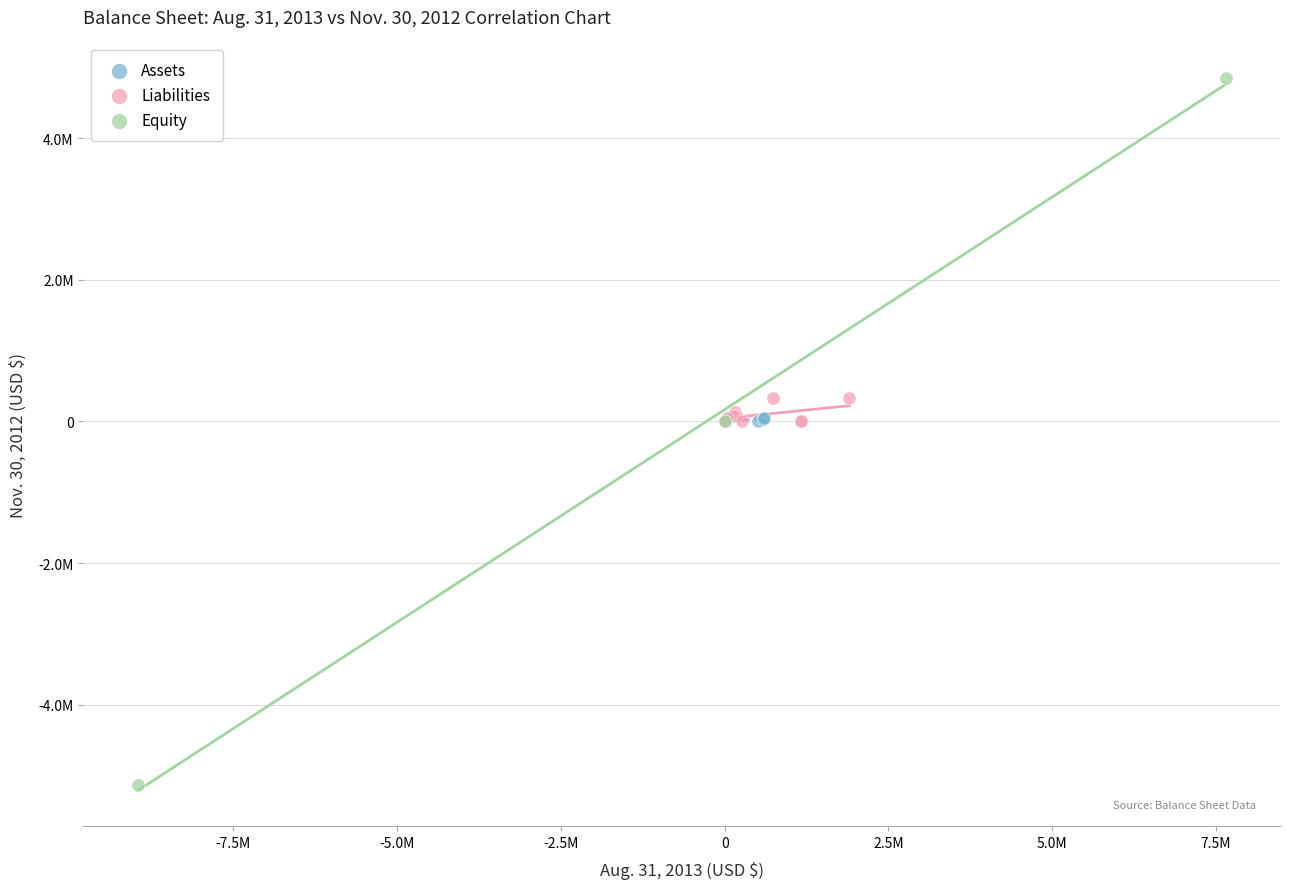

What are all the series names shown in the legend?

Assets, Liabilities, Equity